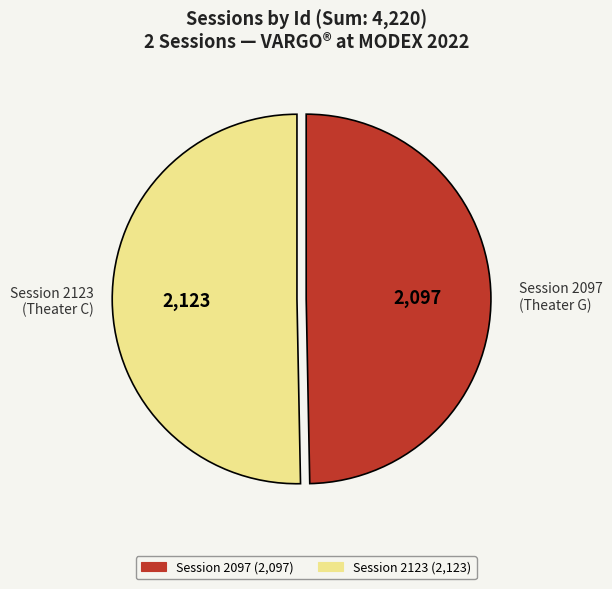

Is there any slice that represents more than half of the pie?

Yes